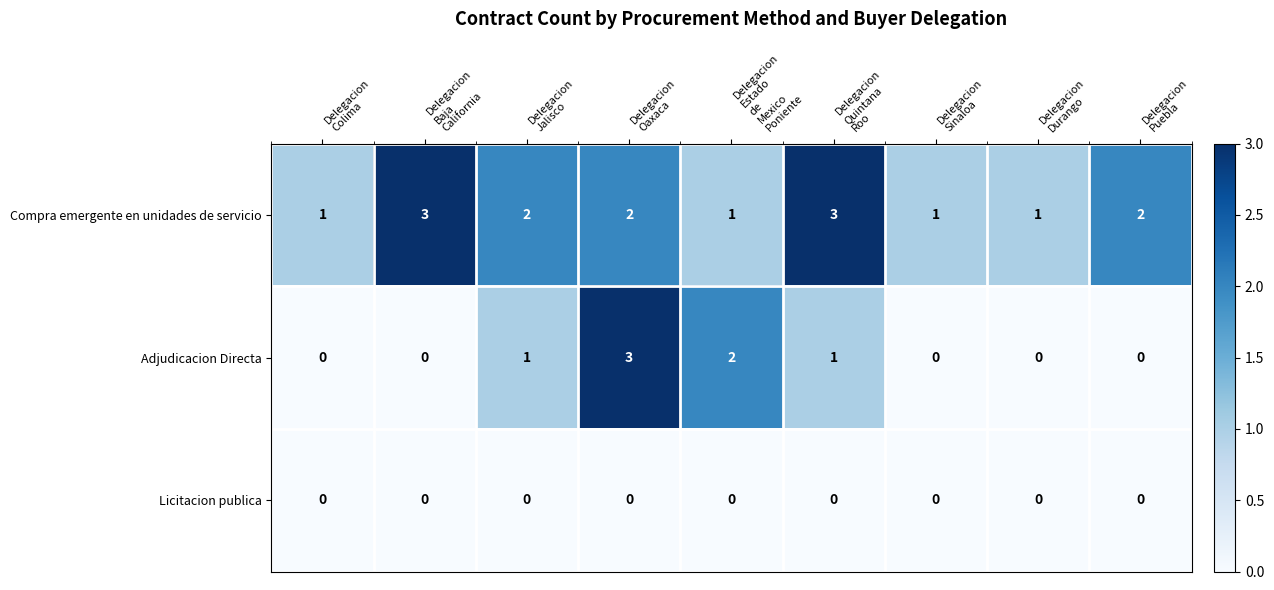

List the series in order of their overall mean, lowest first.

Licitacion publica, Adjudicacion Directa, Compra emergente en unidades de servicio